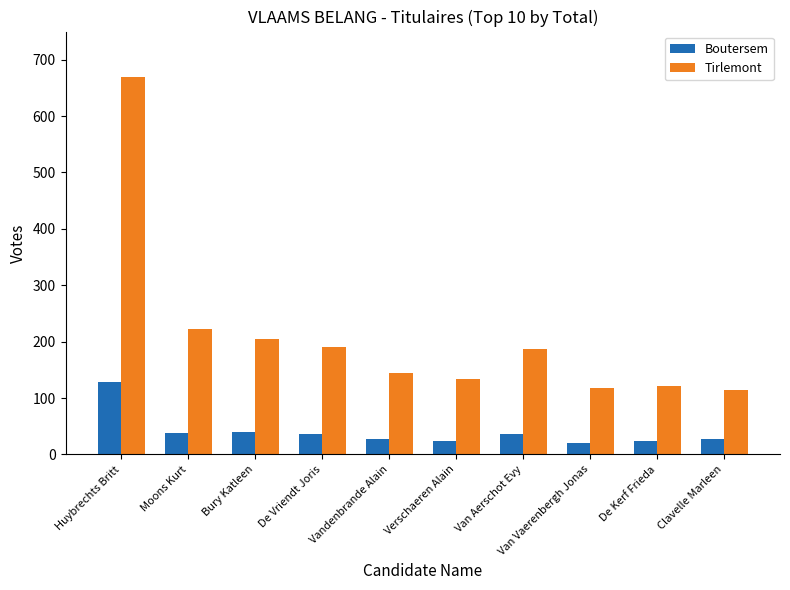

What are all the series names shown in the legend?

Boutersem, Tirlemont